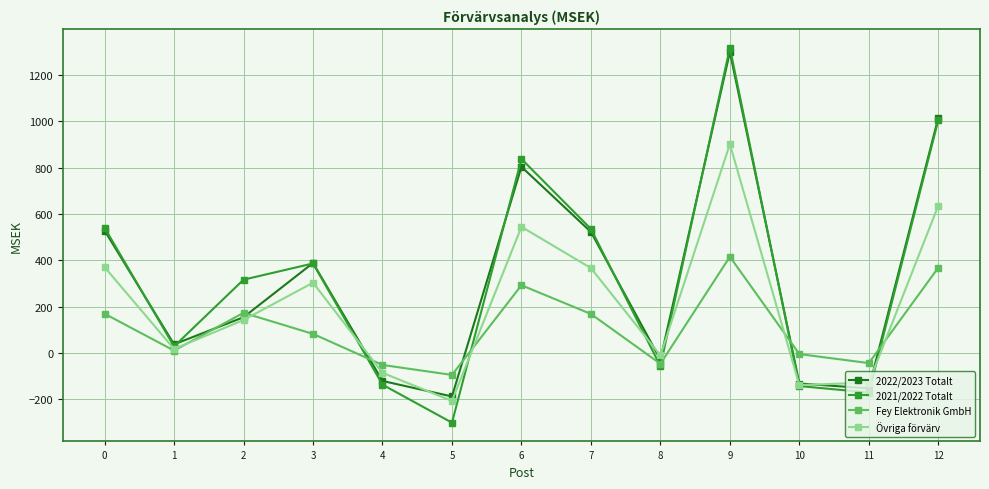

At which label does 2022/2023 Totalt reach its minimum?

5